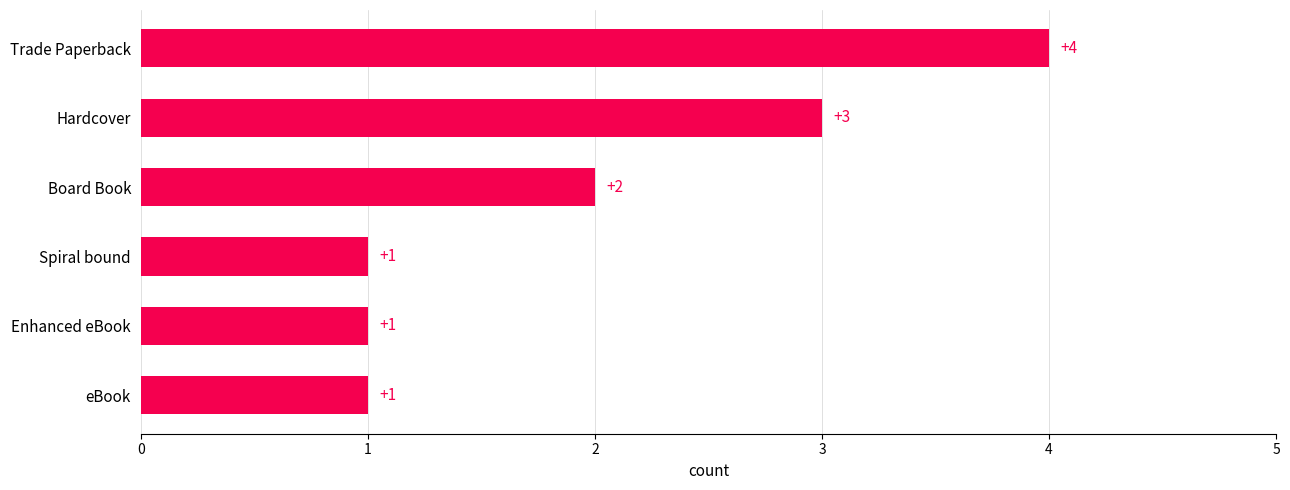

What is the sum of all values?

12